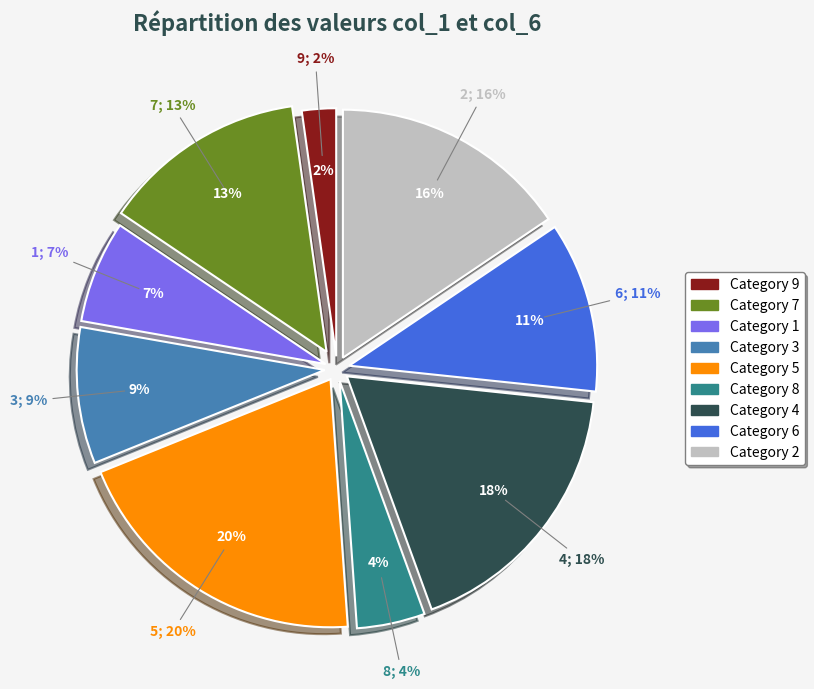

Which category has the smallest portion of the pie?

9